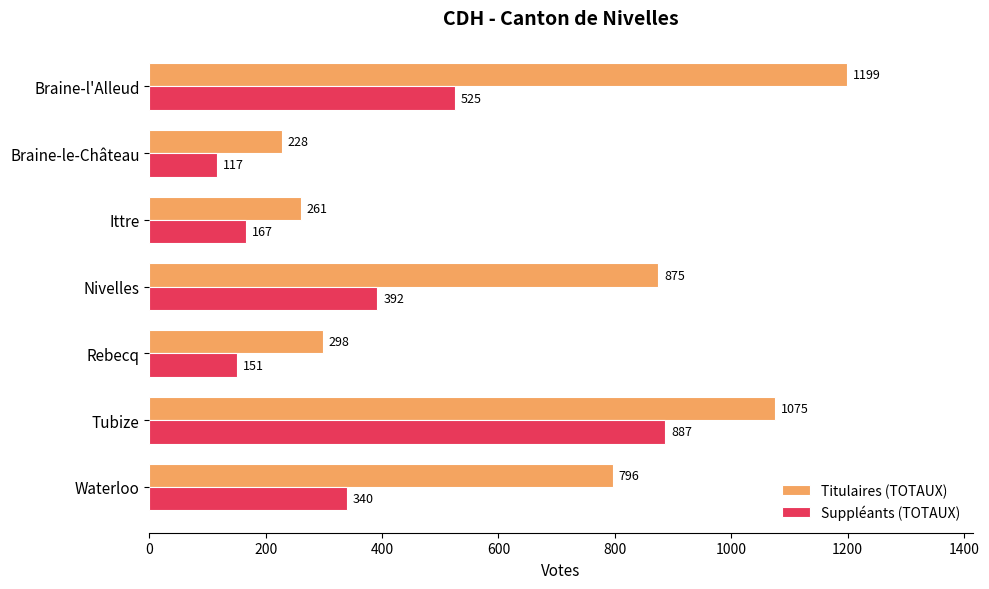

List the labels in order of Suppléants (TOTAUX) value, smallest first.

Braine-le-Château, Rebecq, Ittre, Waterloo, Nivelles, Braine-l'Alleud, Tubize